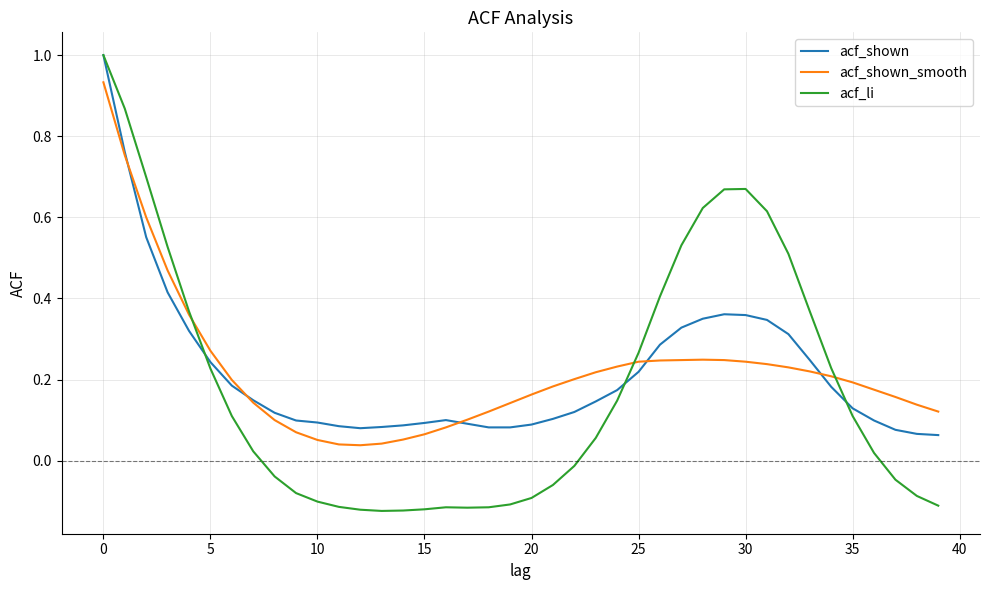

Which series has the largest range (max minus min)?

acf_li